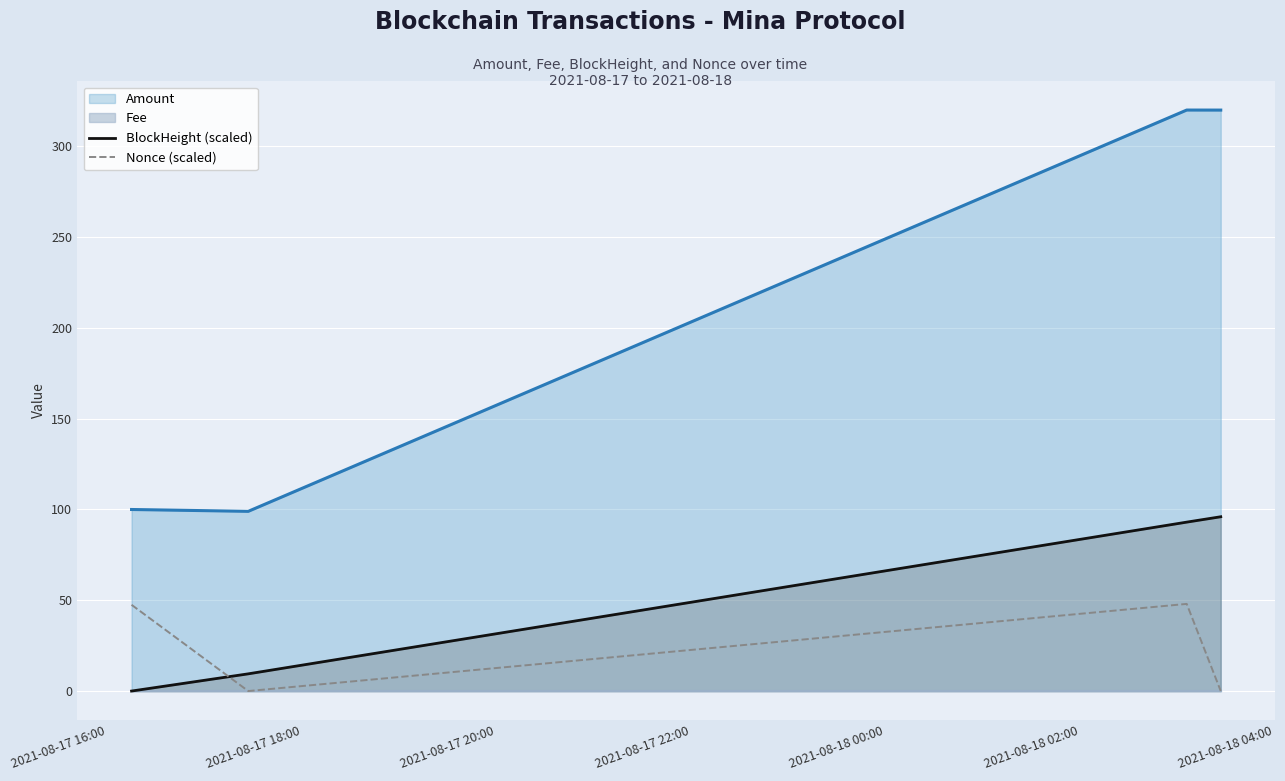

True or false: Nonce (scaled) and Amount intersect in this chart.

False